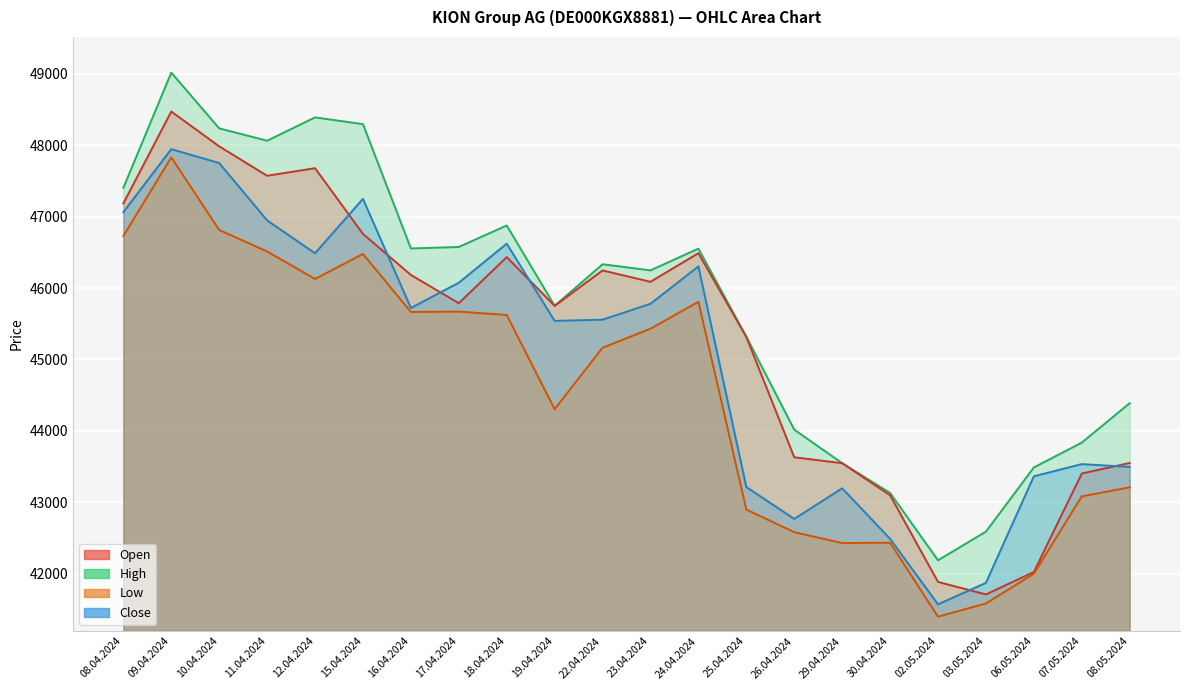

Which category has the highest value across all series?

09.04.2024